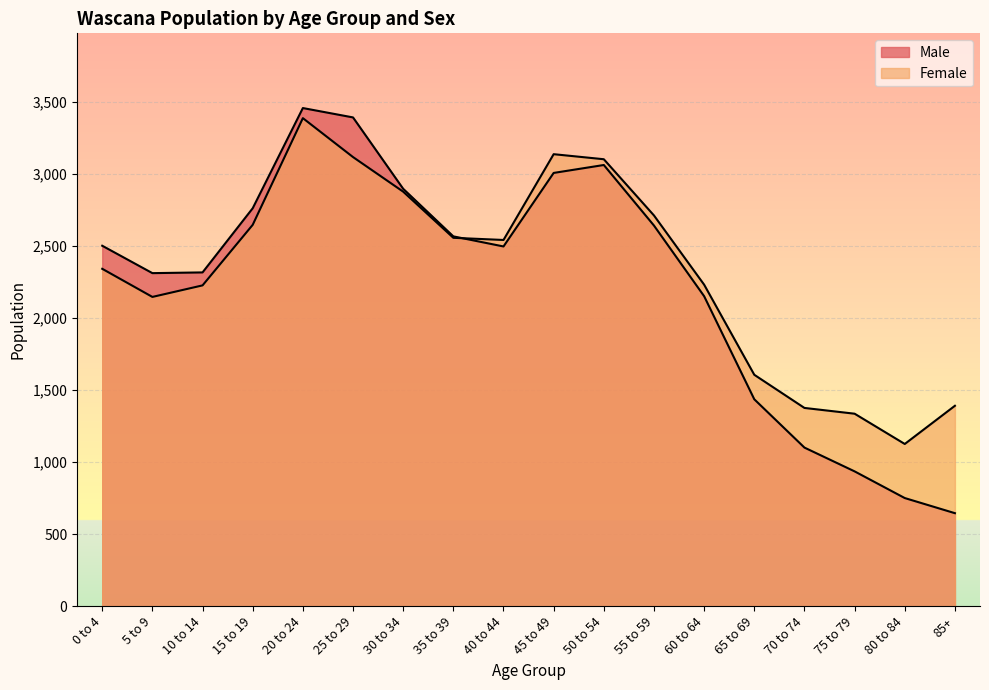

Where do Female and Male first cross each other?

35 to 39 and 40 to 44